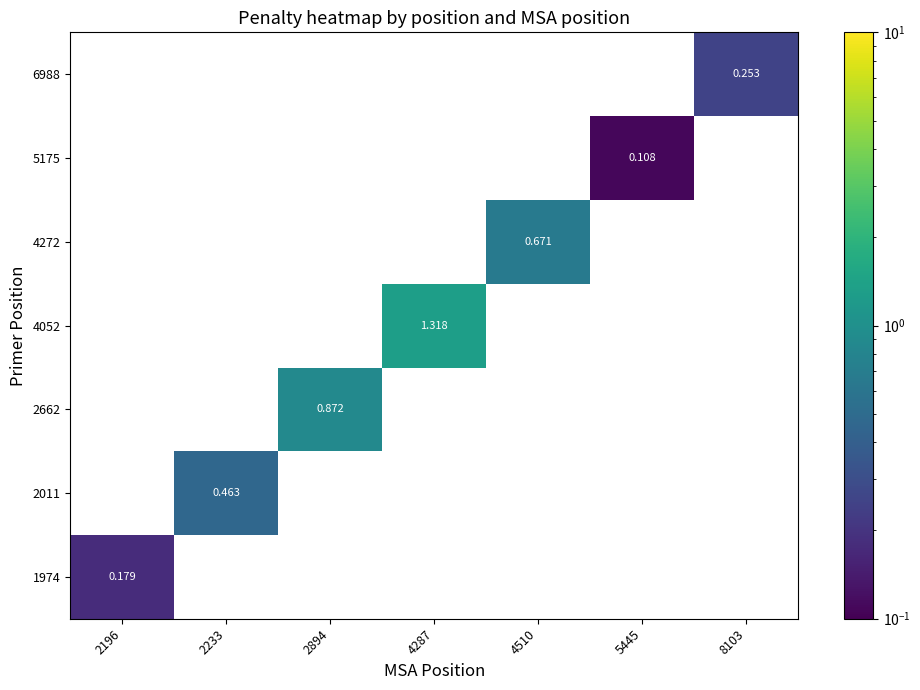

Which category has the highest value across all series?

4287